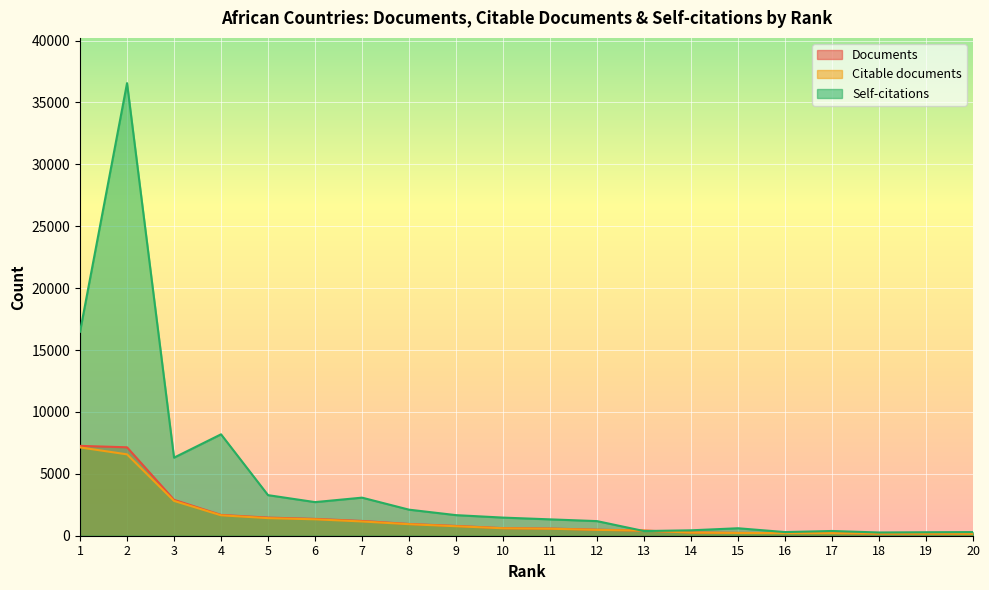

Between 15 and 19, which series saw the biggest shift?

Self-citations